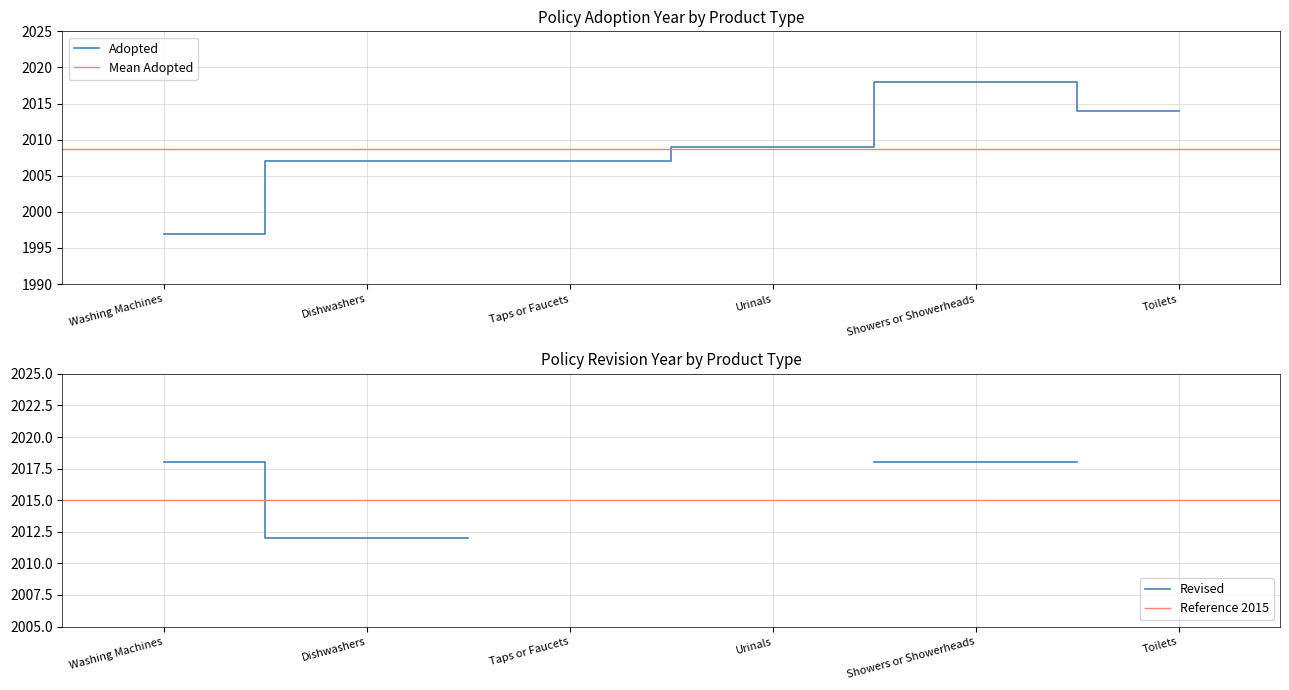

Reading left to right, list all the values displayed in this chart.

Washing Machines=1997	Dishwashers=2007	Taps or Faucets=2007	Urinals=2009	Showers or Showerheads=2018	Toilets=2014